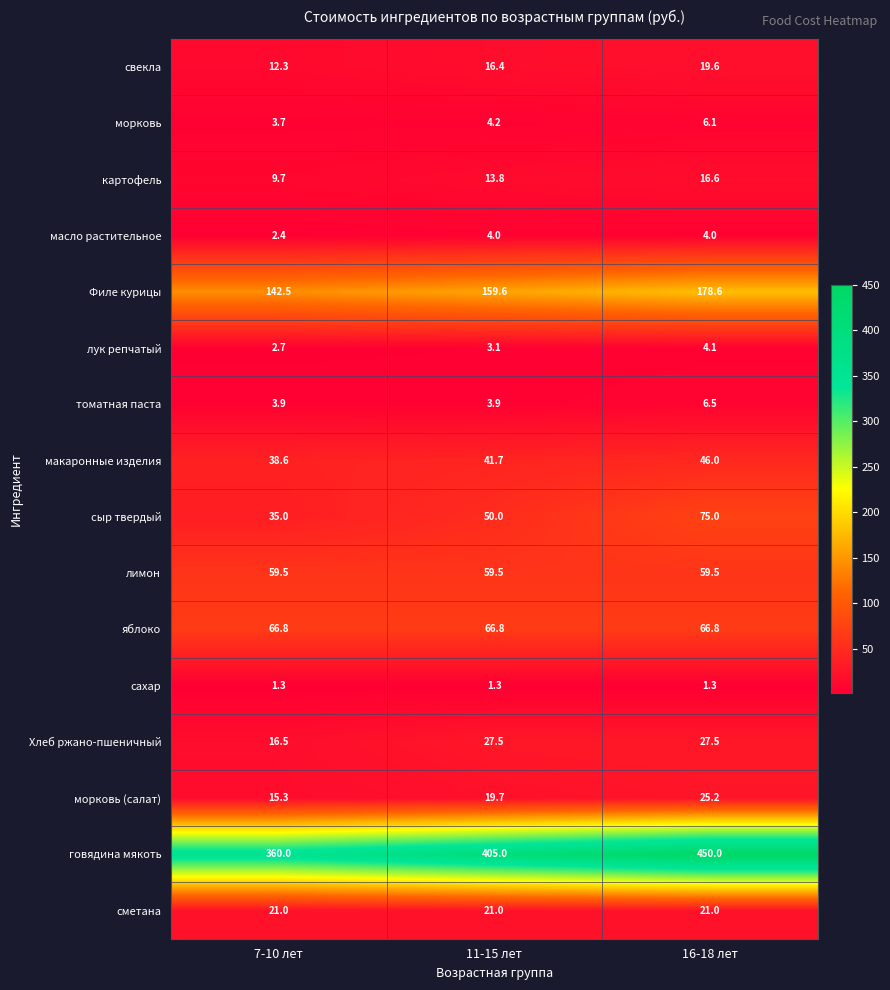

The макаронные изделия series shows 68.8 at 11-15 лет. True or false?

False